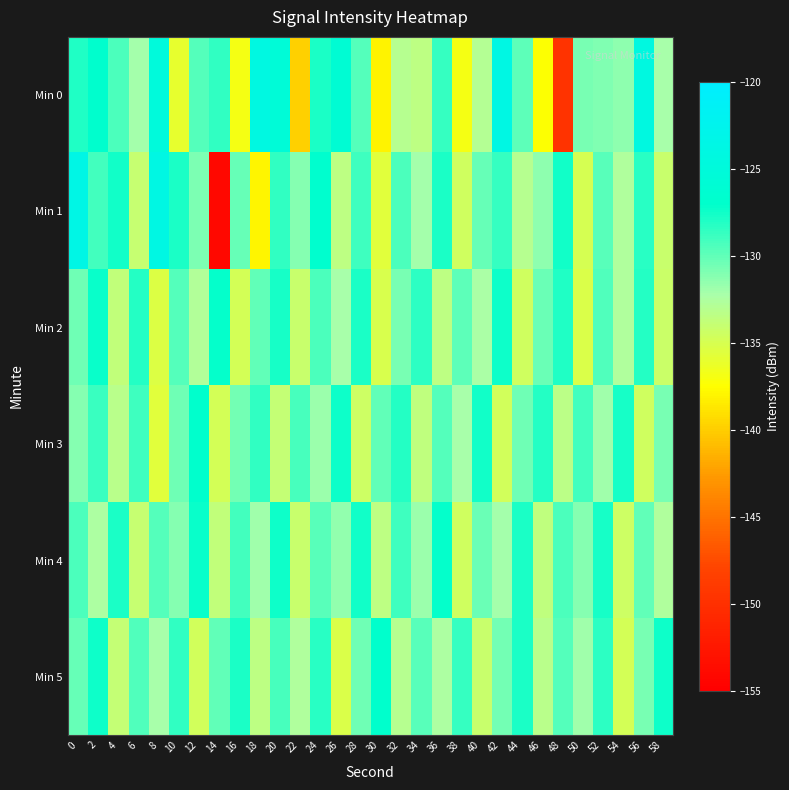

At which category is the sum across all series the highest?

2